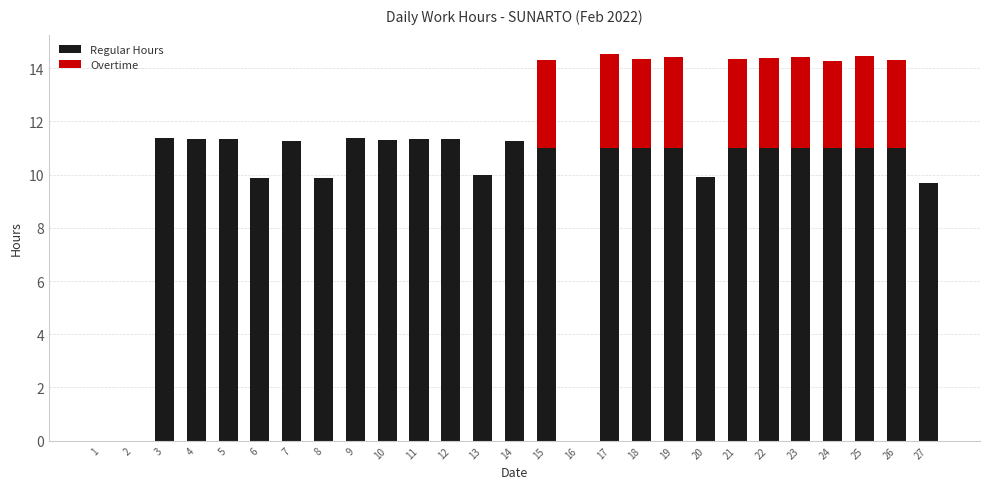

What is the total value across all series at 7?

11.3